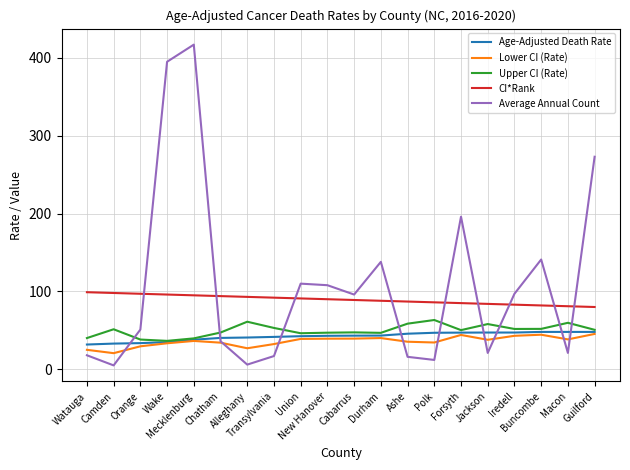

How many distinct data groups are displayed?

5